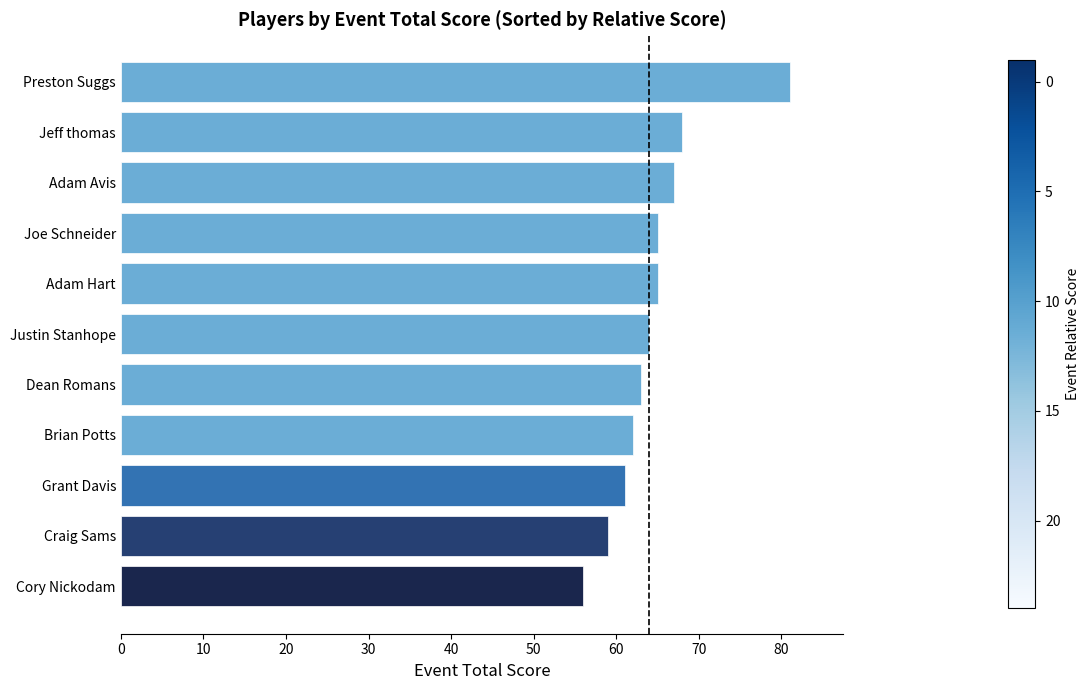

The value at Brian Potts is 98. True or false?

False